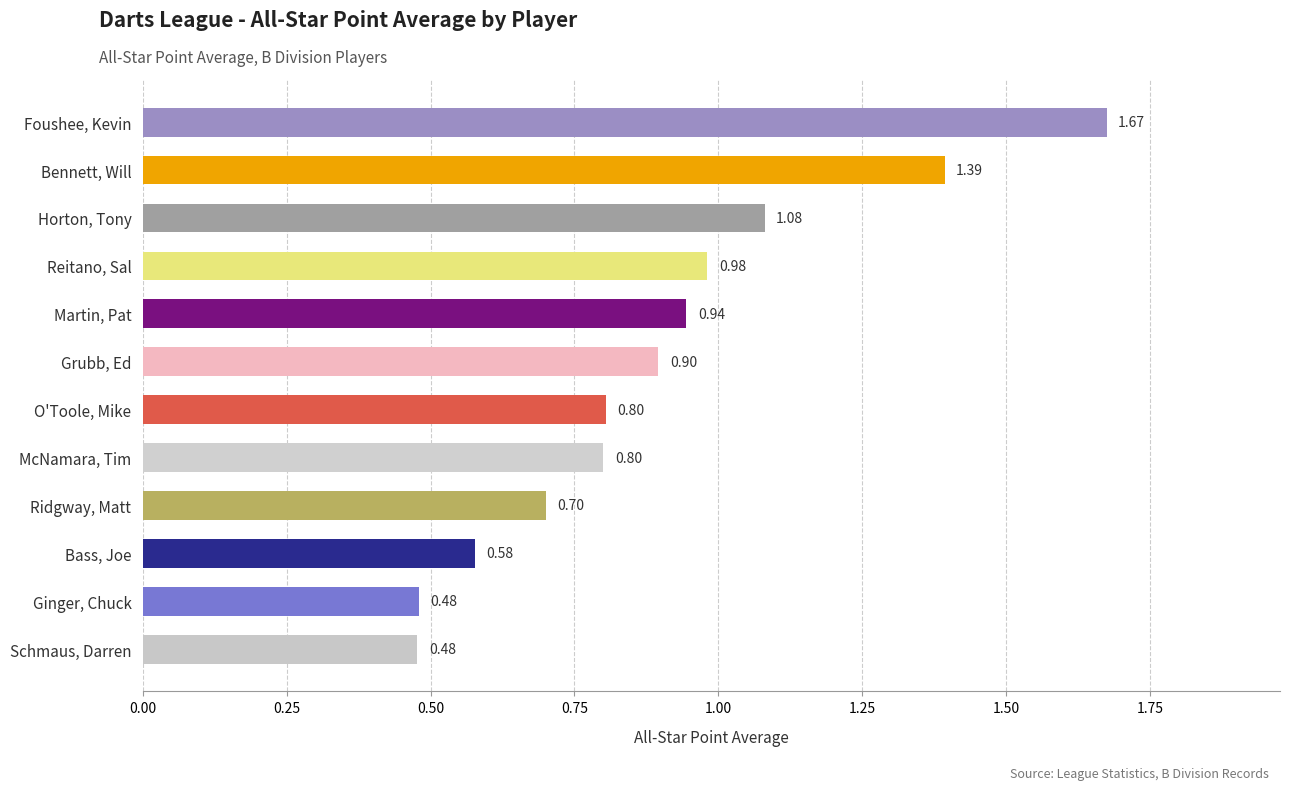

What is the average value?

0.9